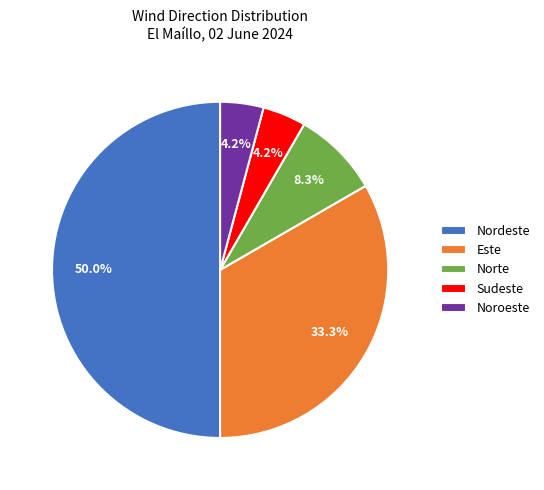

Is Sudeste the majority of the pie?

No